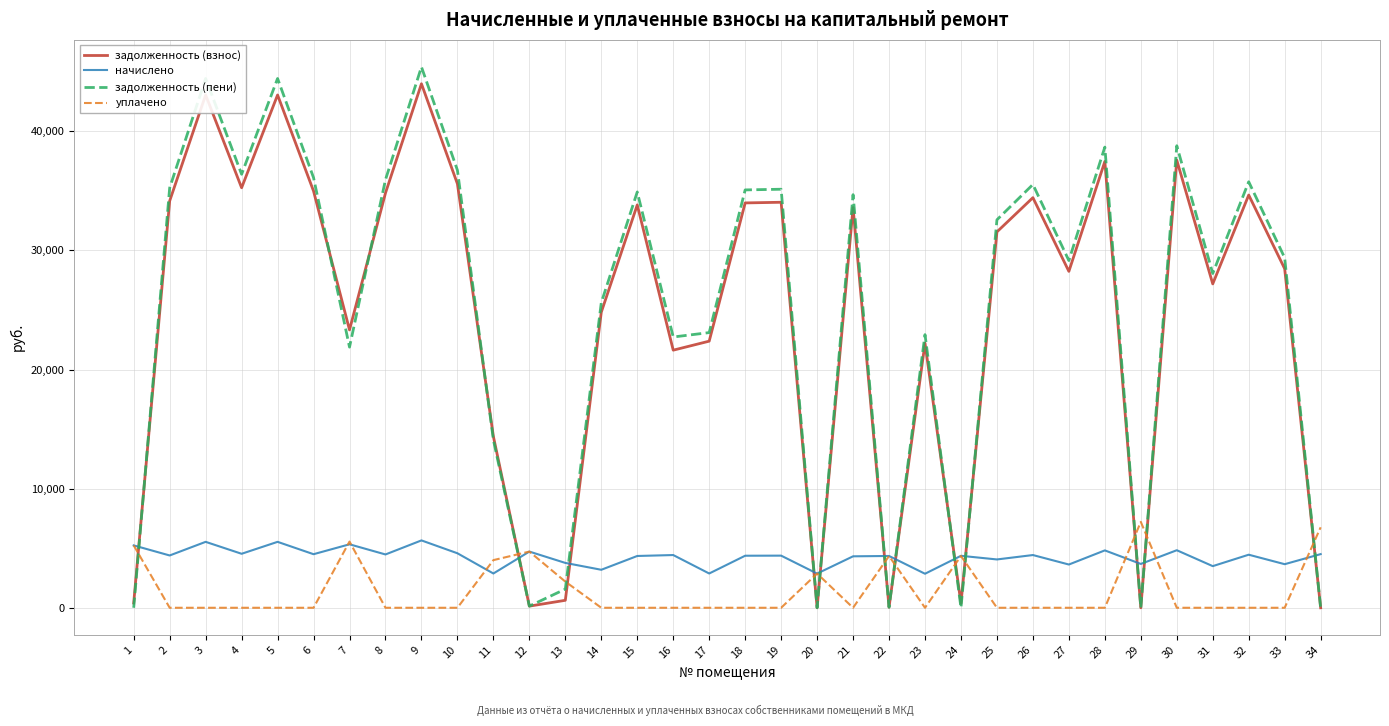

What is the maximum value shown in the chart?

45400.6